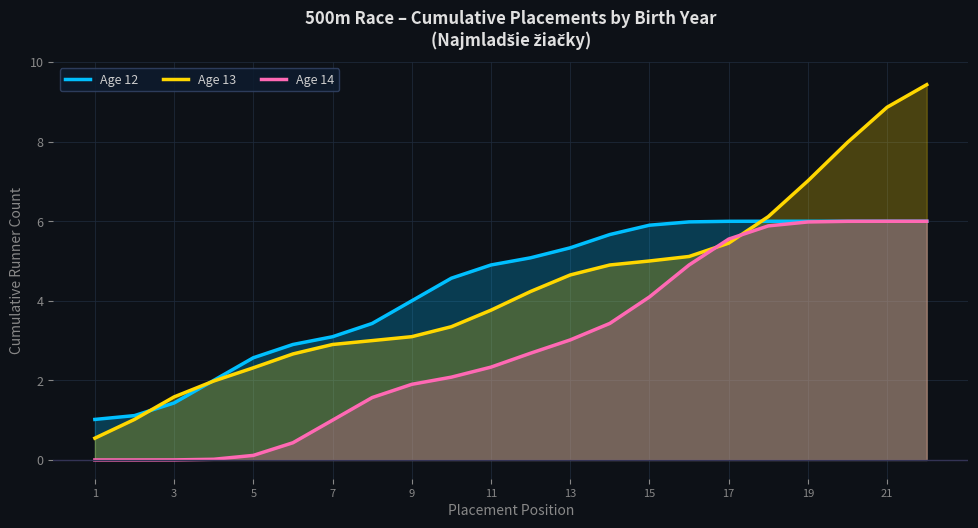

What is the spread (max minus min) of values at 9?

2.1